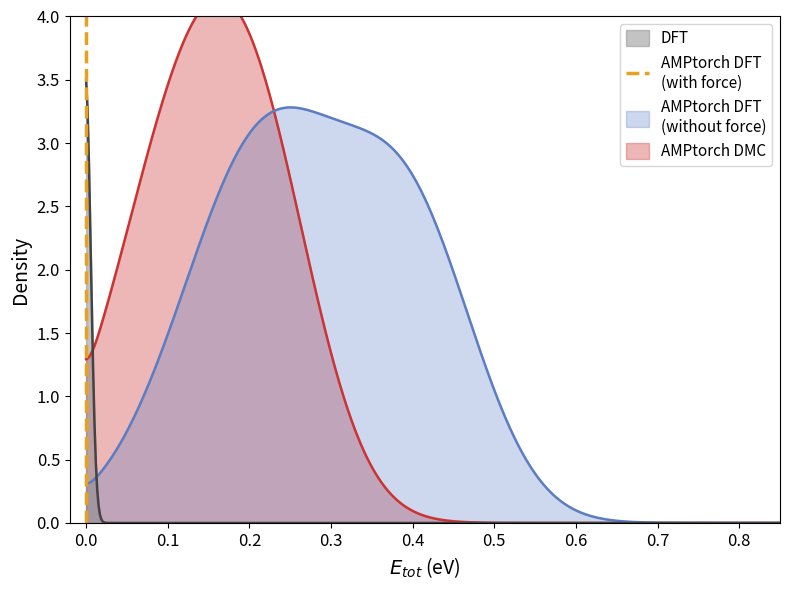

What value does the data have at 0.0?

1